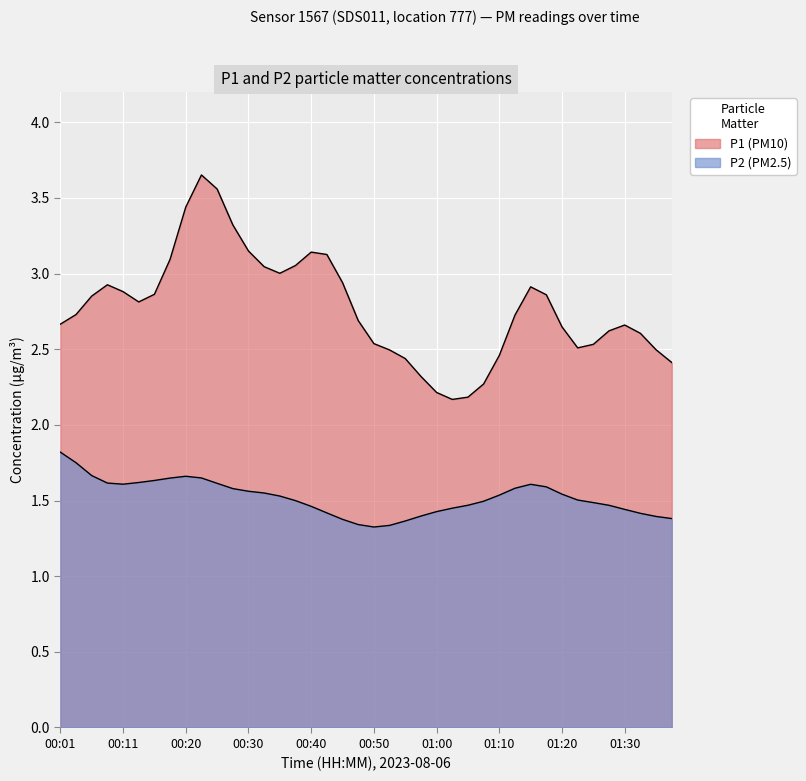

True or false: P2 and P1 intersect in this chart.

False